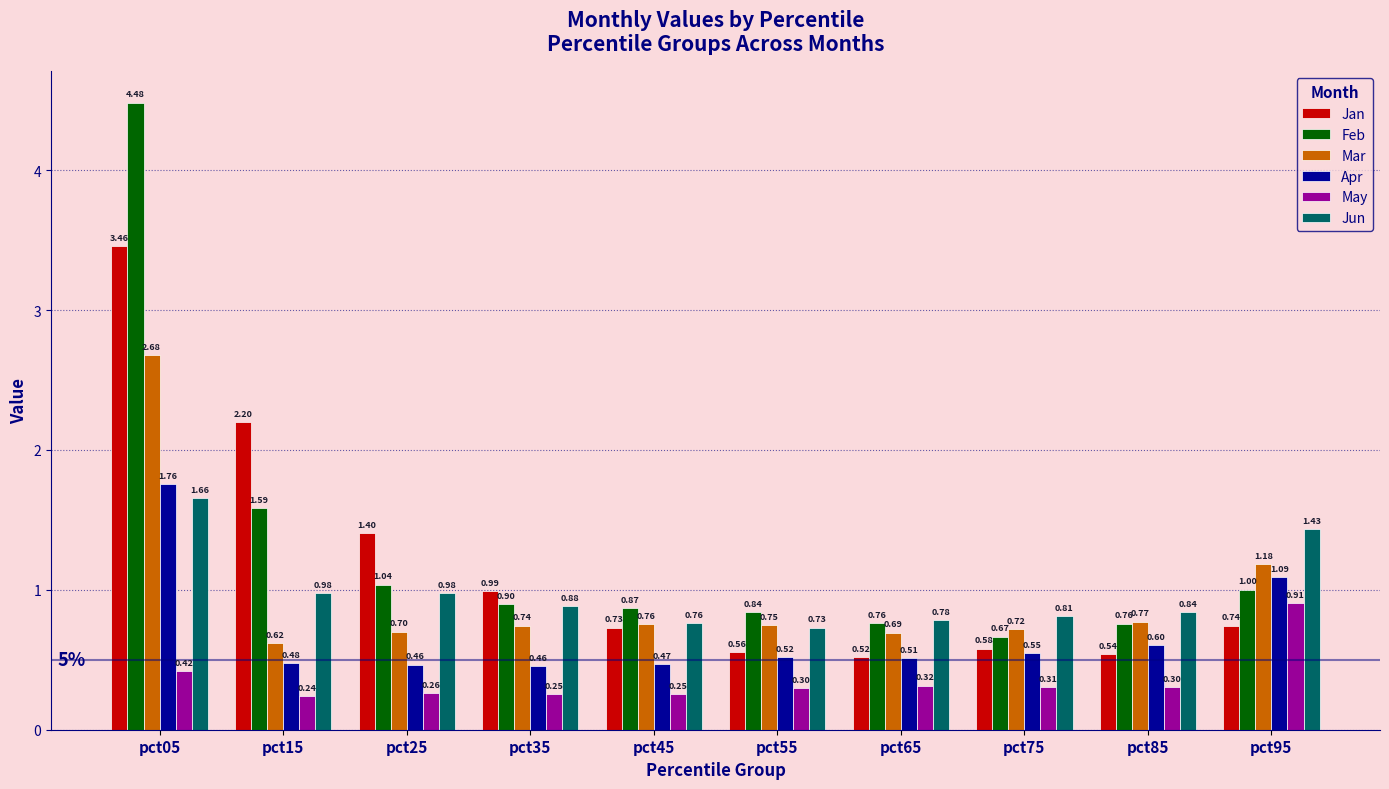

Which series has the widest spread of values?

Feb